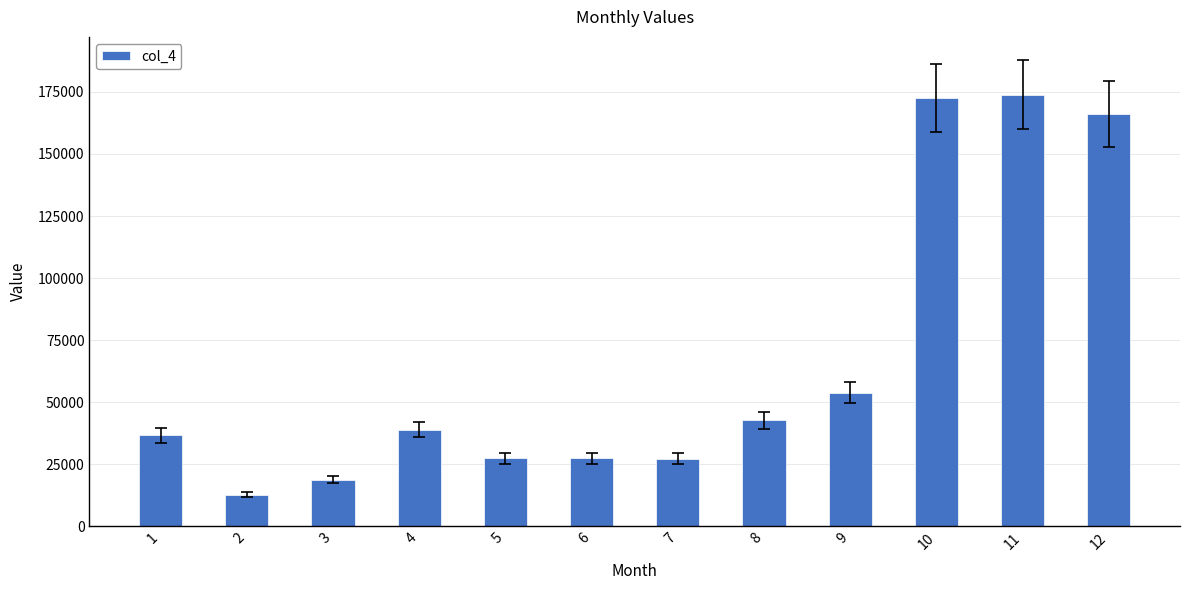

What value does the data have at 4?

38914.2